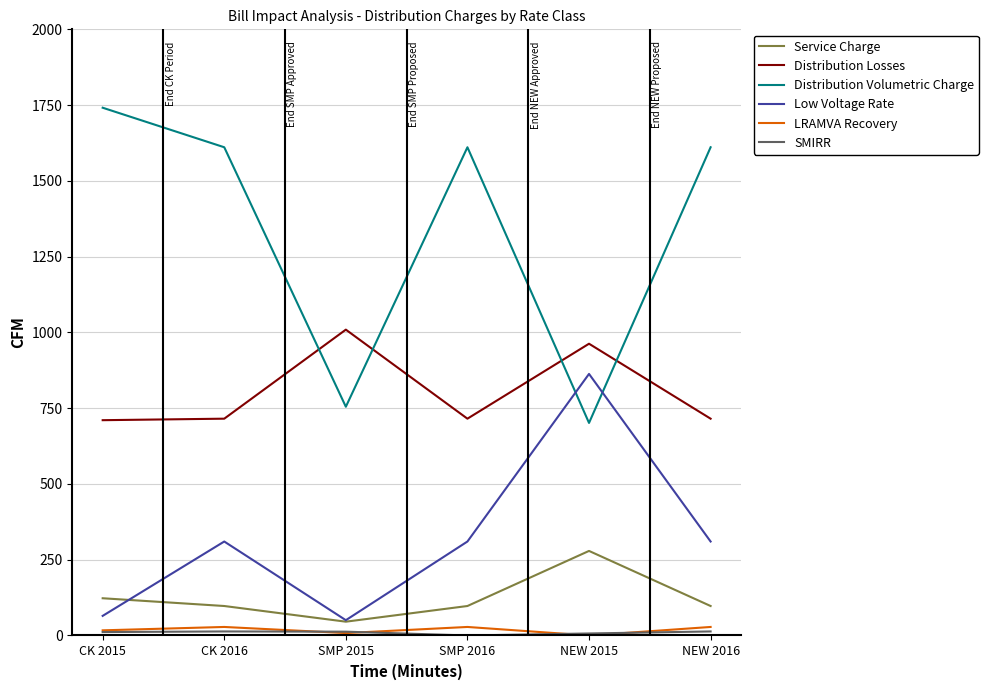

How many lines are shown in the chart?

6